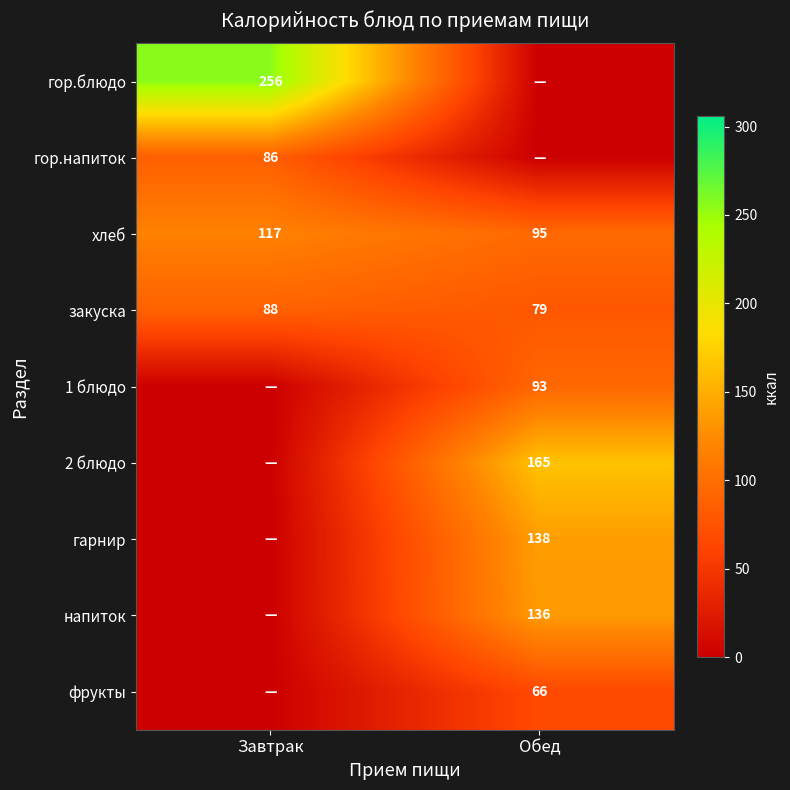

Is it true that закуска equals 31 at Обед?

False